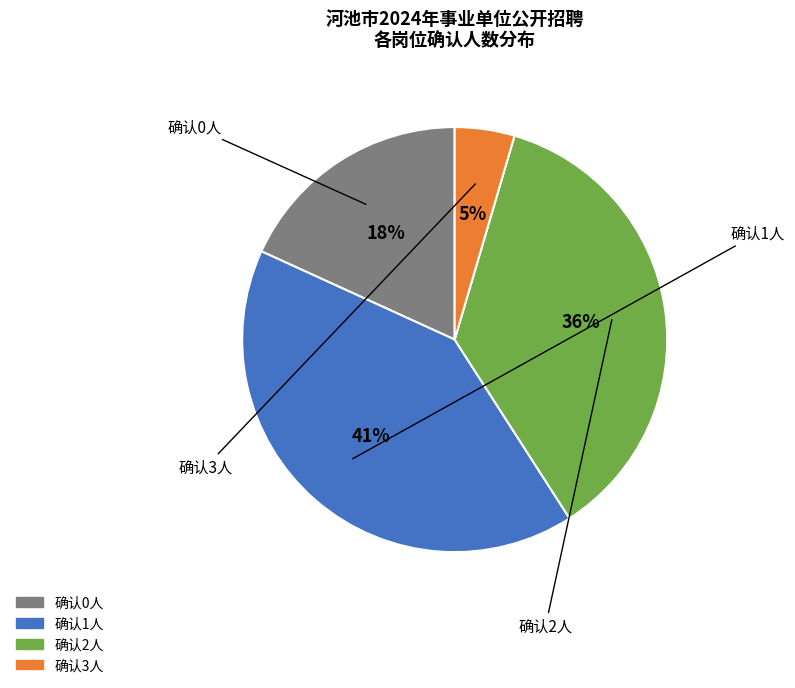

To the nearest percent, what is the difference between the largest and smallest slice percentages?

36%